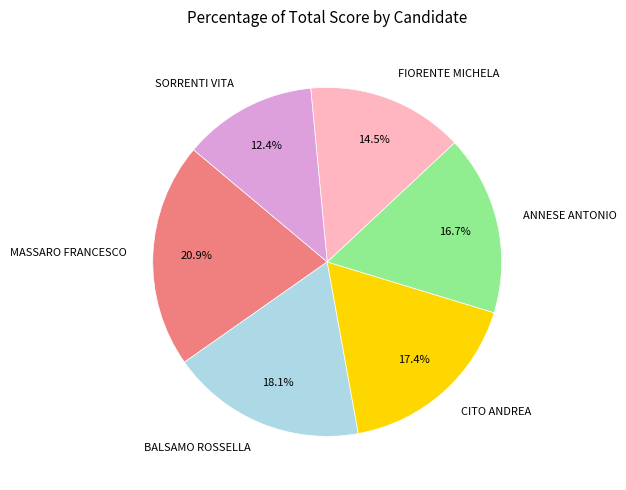

Is it true that BALSAMO ROSSELLA is 18% of the pie?

True